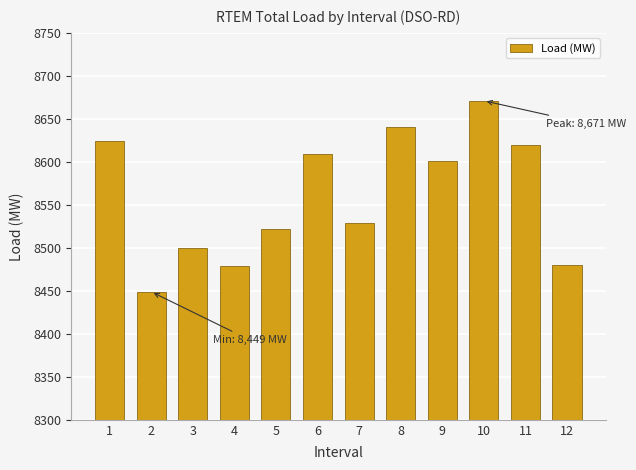

Which label corresponds to the smallest value in the chart?

2